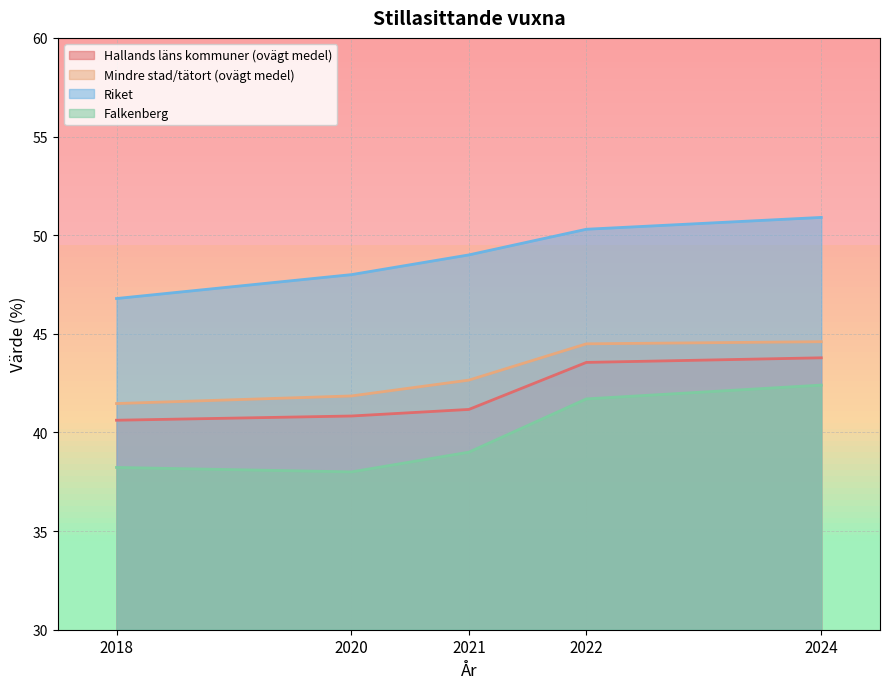

What is the difference between the Mindre stad/tätort (ovägt medel) values at 2018 and 2024?

3.1